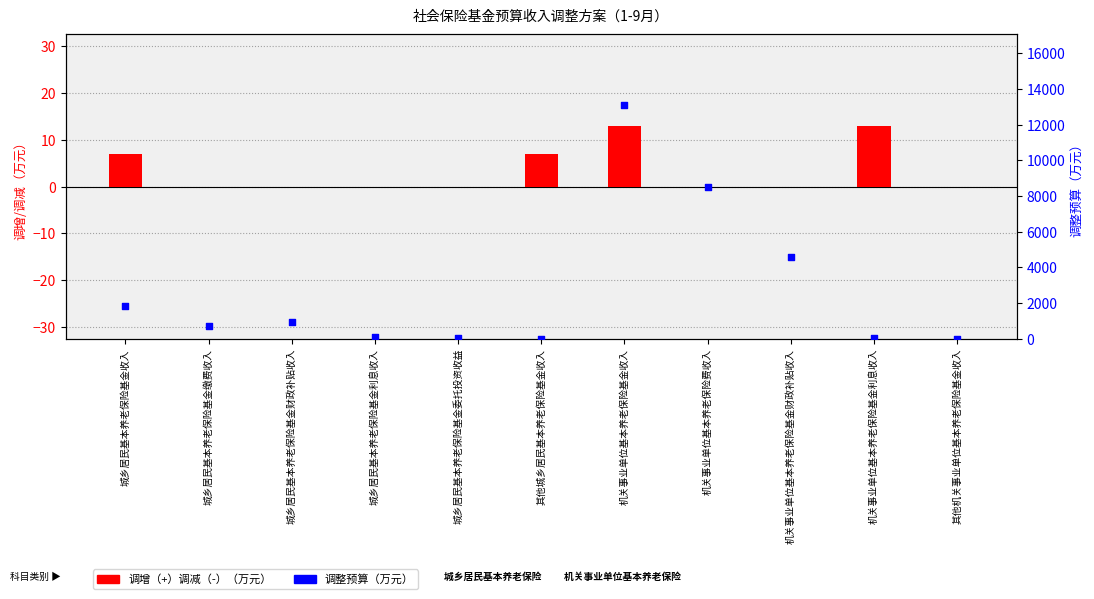

At which category is the sum across all series the highest?

机关事业单位基本养老保险基金收入